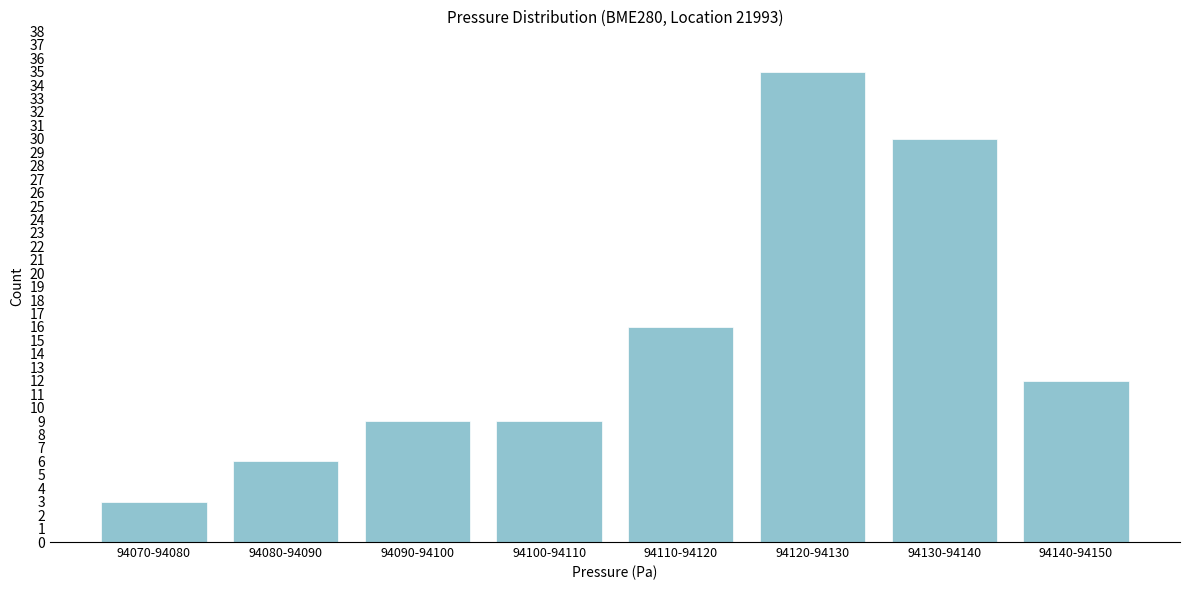

Reading left to right, extract all data points from this chart.

94070-94080=3	94080-94090=6	94090-94100=9	94100-94110=9	94110-94120=16	94120-94130=35	94130-94140=30	94140-94150=12